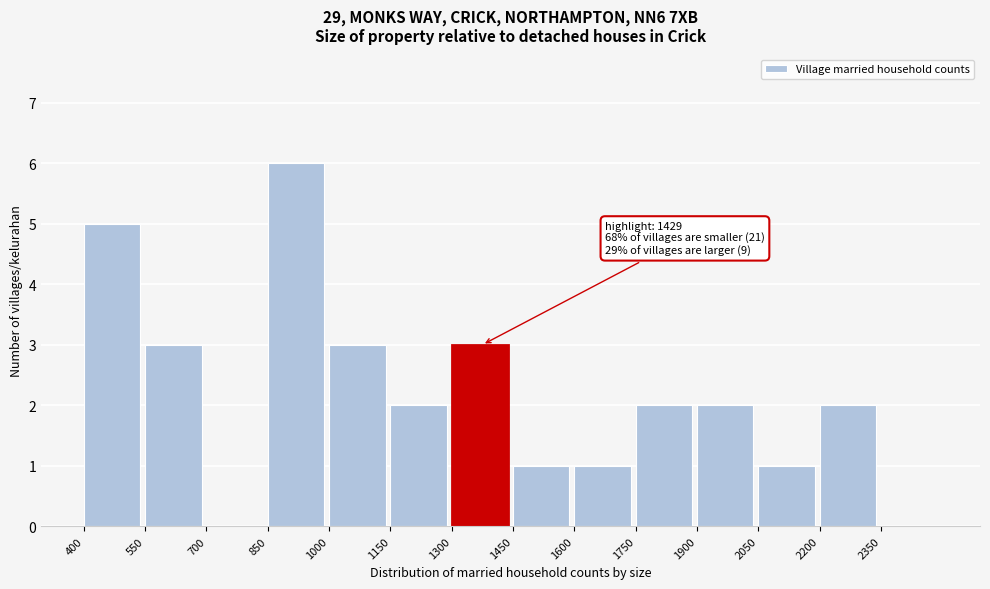

Which range on the x-axis has the tallest bar?

850 to 1000